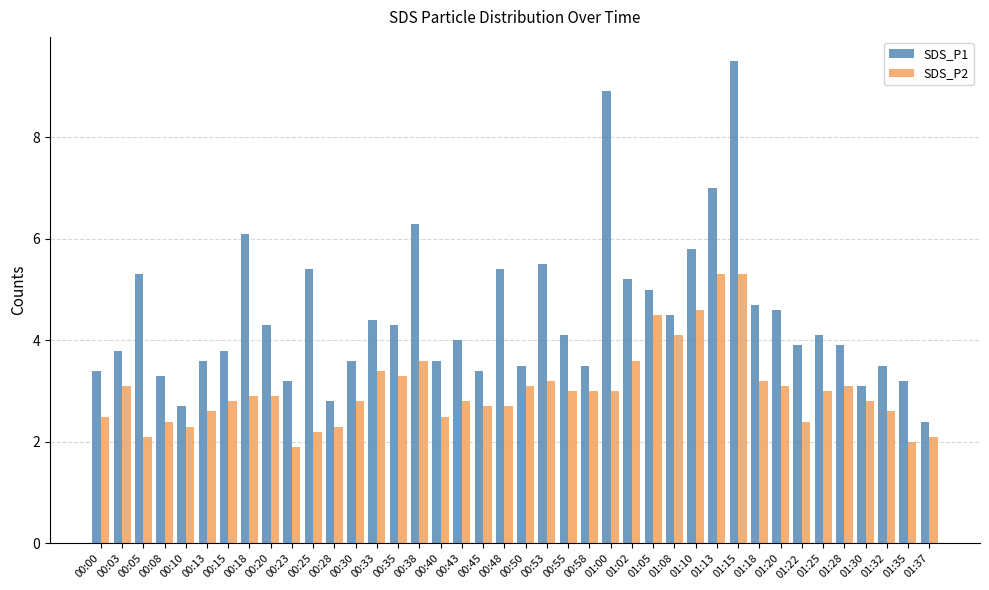

What is the difference between the second highest and minimum values in the SDS_P1 series?

6.5